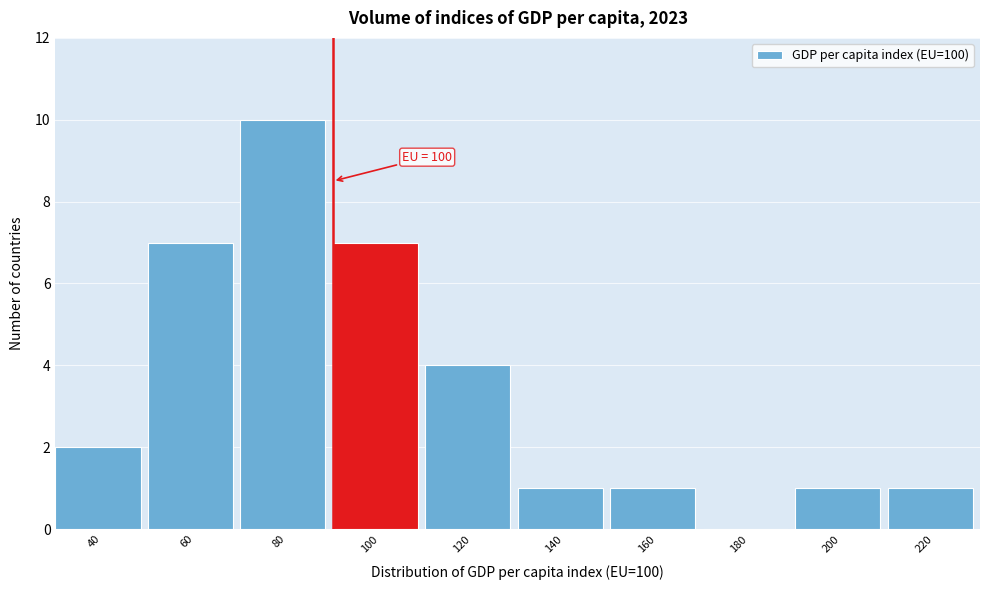

Reading right to left, what are all the values shown in this chart?

220=1	200=1	180=0	160=1	140=1	120=4	100=7	80=10	60=7	40=2